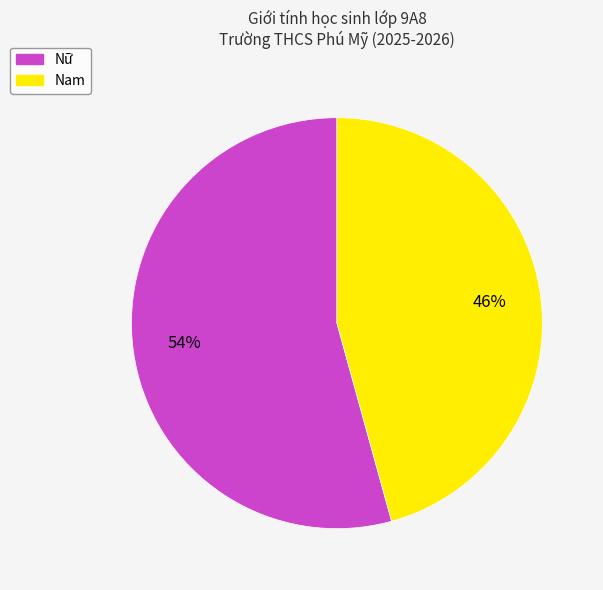

How many slices are in this pie chart?

2